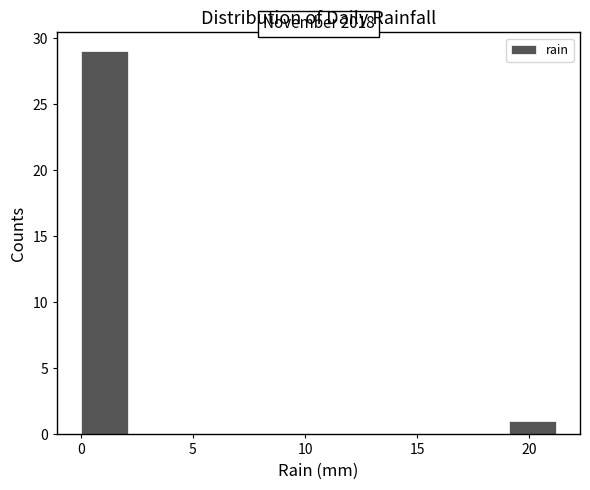

Which range on the x-axis has the tallest bar?

0.0 to 2.0